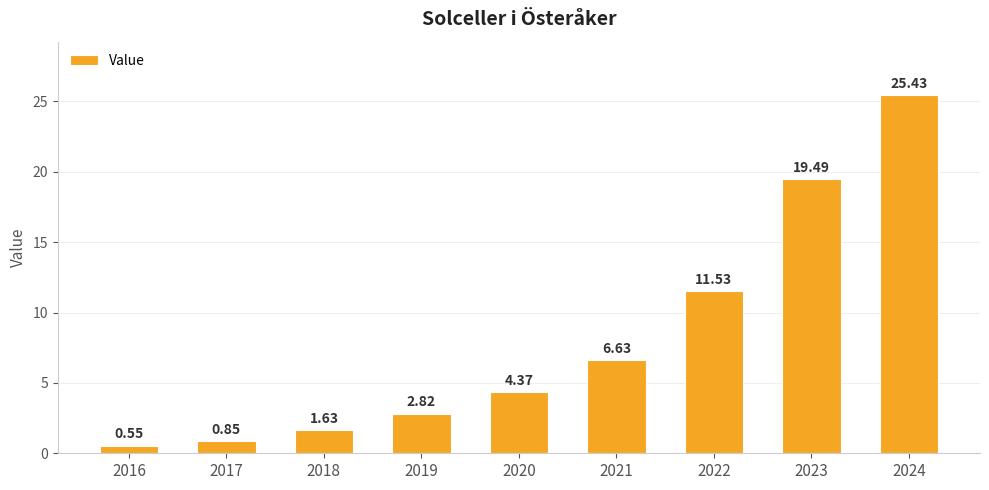

What is the change in value from 2020 to 2022?

+7.2